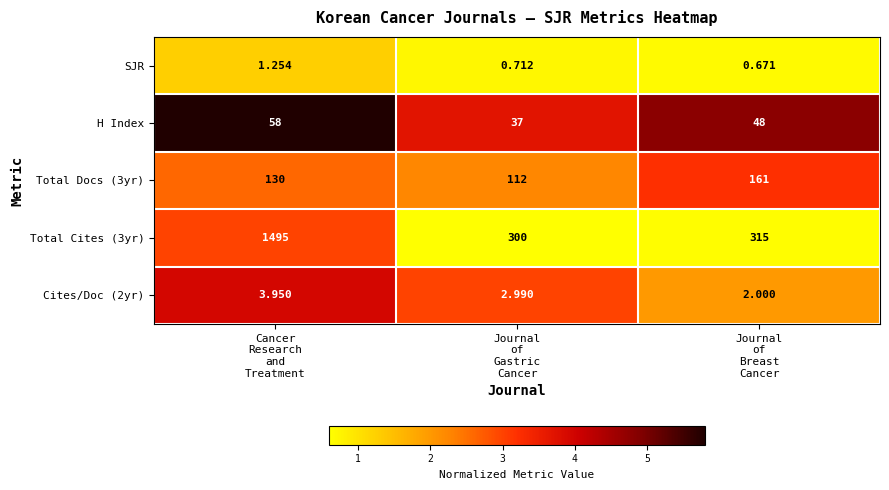

At how many categories does at least one series exceed 4?

3